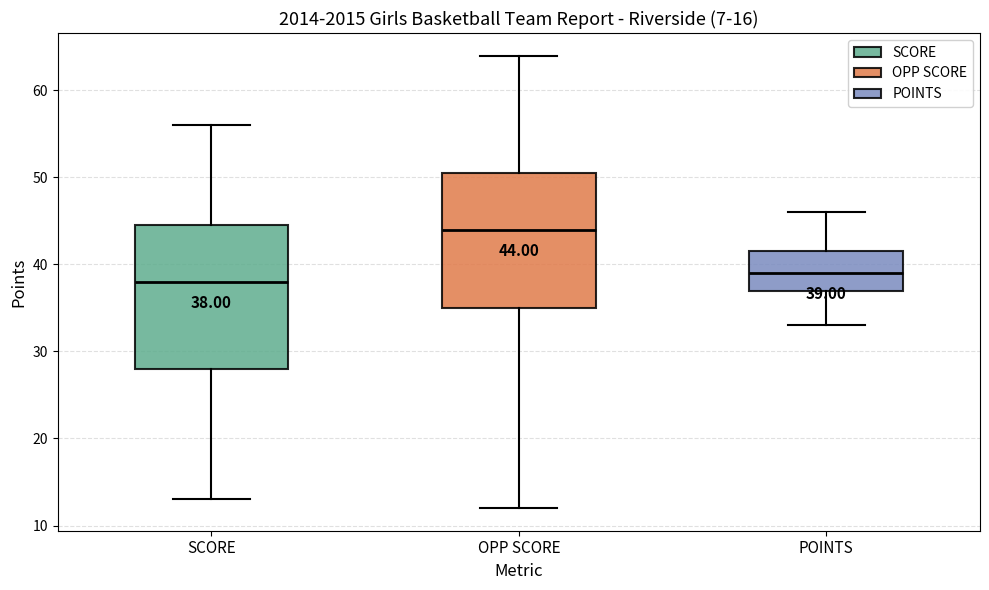

Comparing the boxes themselves (not the whiskers), which one is the tallest?

SCORE